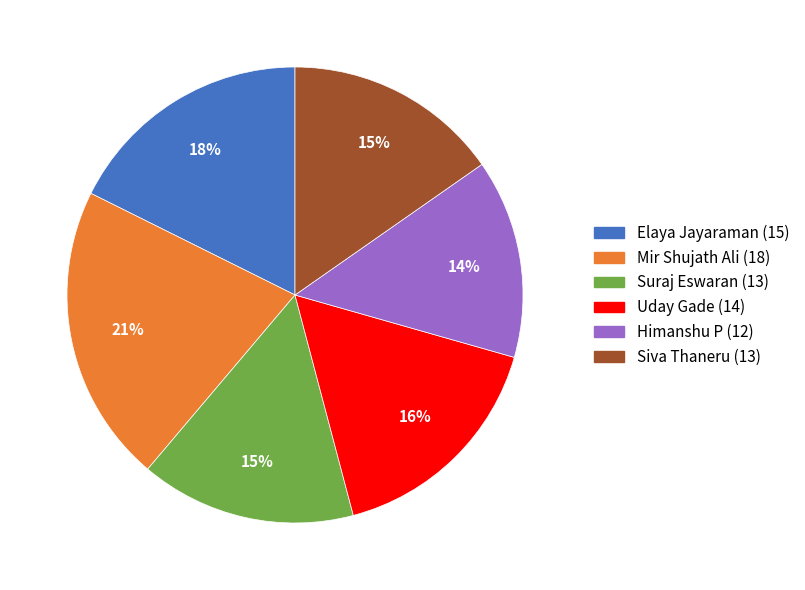

Does any single category account for the majority?

No